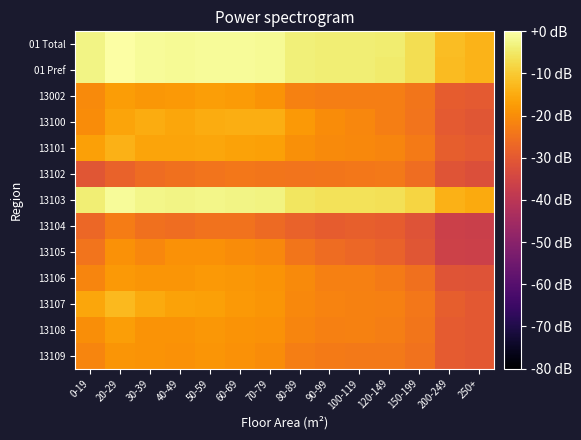

Which series has the largest total across all categories?

01 Total